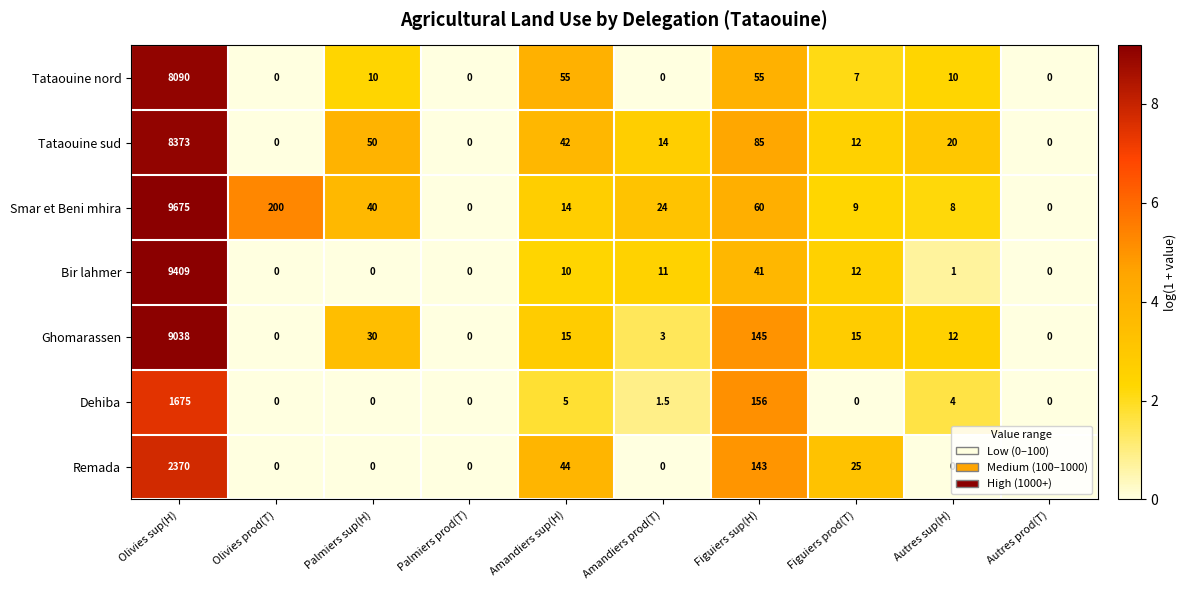

List the series in order of their peak value, lowest first.

Dehiba, Remada, Tataouine nord, Tataouine sud, Ghomarassen, Bir lahmer, Smar et Beni mhira